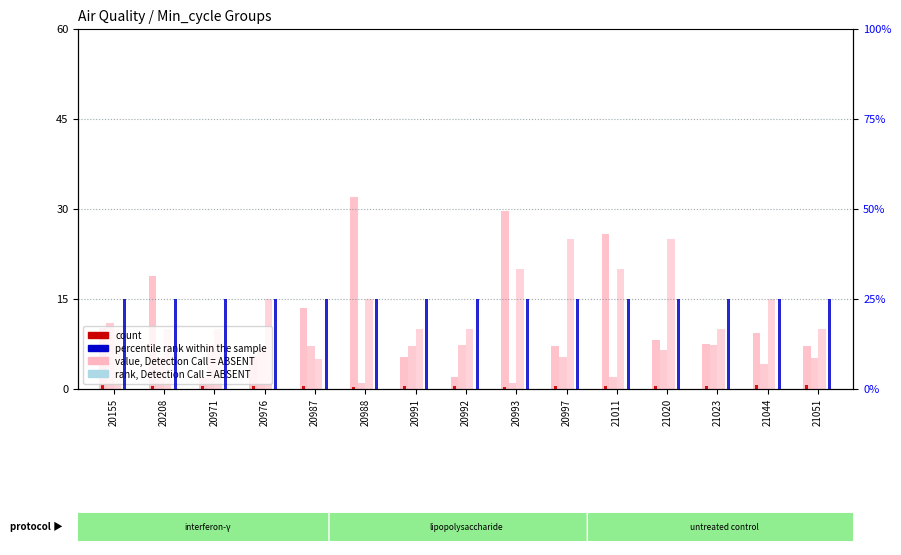

What is the minimum value shown in the chart?

0.4